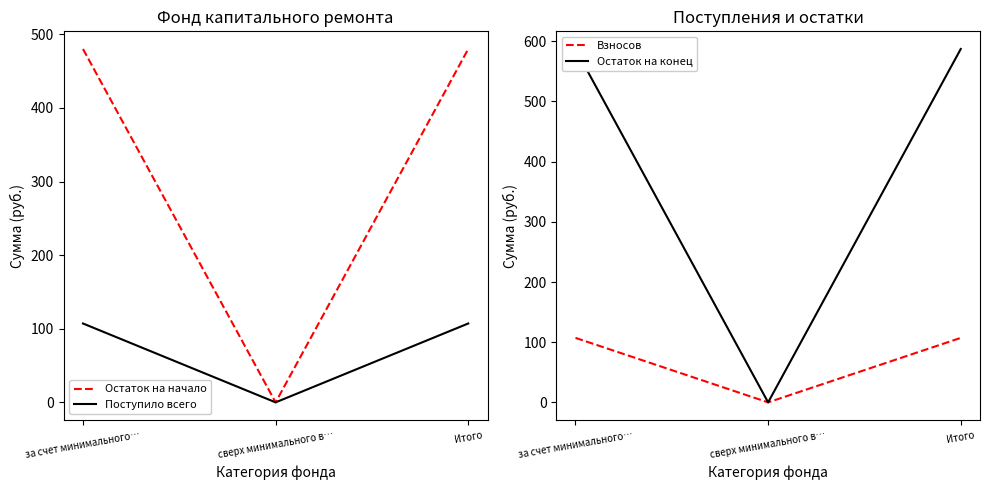

How many values in the Поступило всего series are below 107?

1